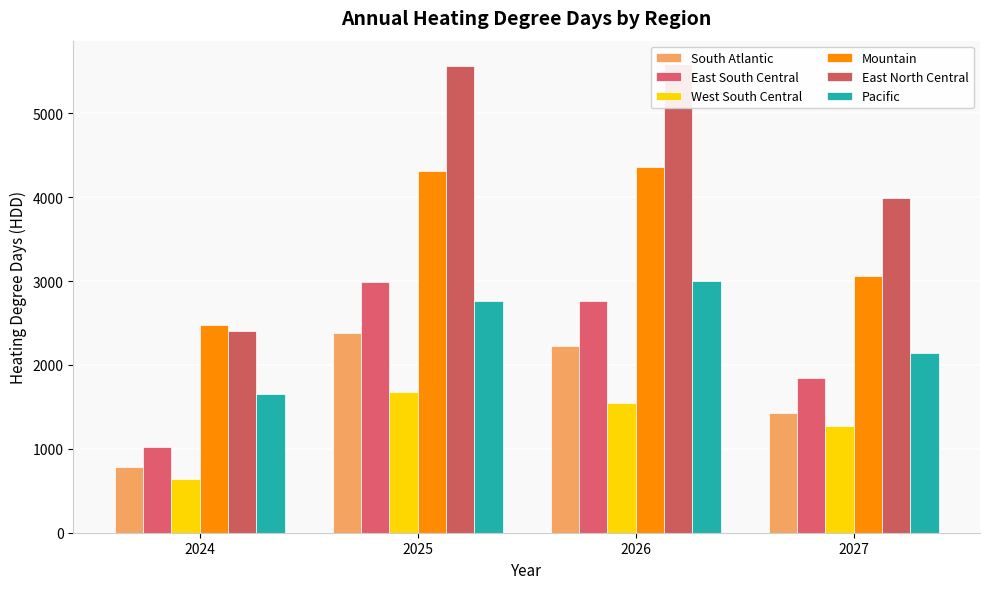

Which series changed the most between 2025 and 2026?

Pacific